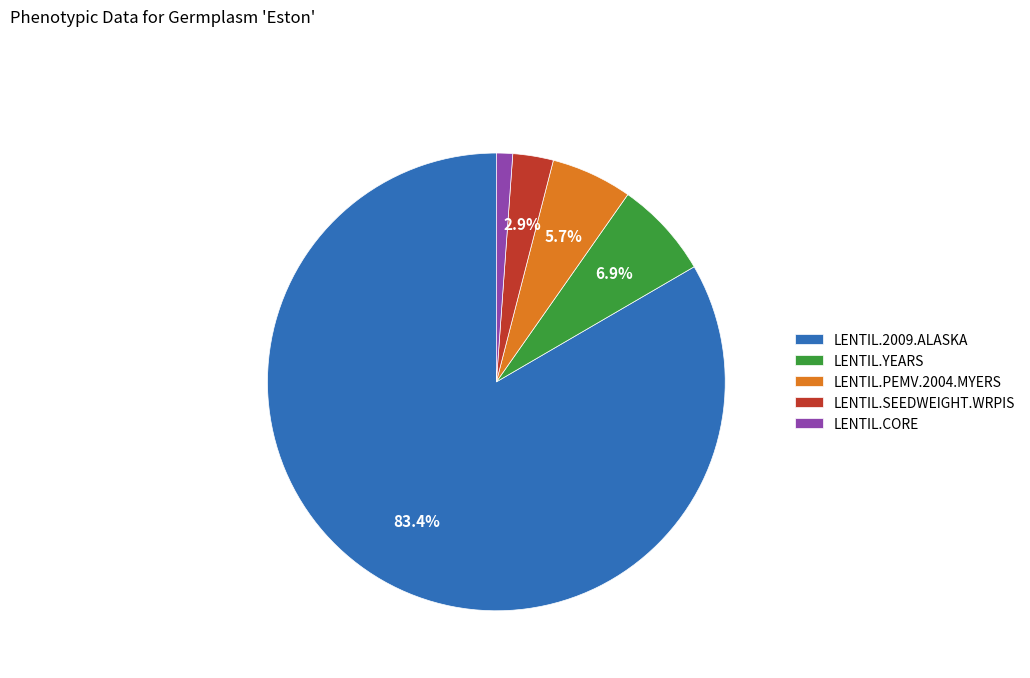

Which has a higher value, LENTIL.YEARS or LENTIL.PEMV.2004.MYERS?

LENTIL.YEARS